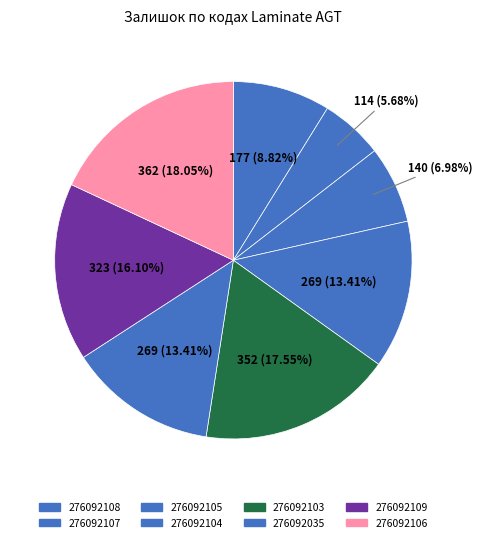

Is the sum of 276092105 and 276092107 greater than half?

No